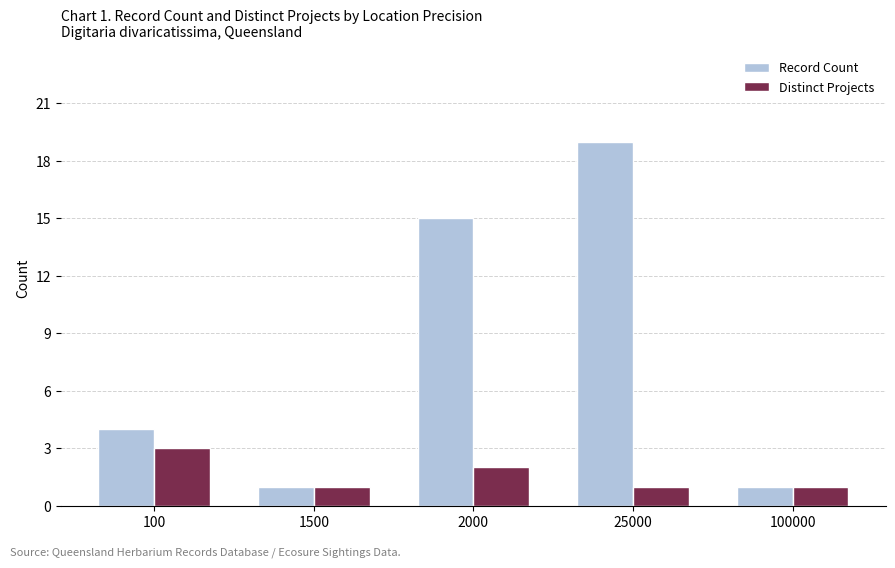

Rank the series at 25000 from highest to lowest value.

Record Count, Distinct Projects